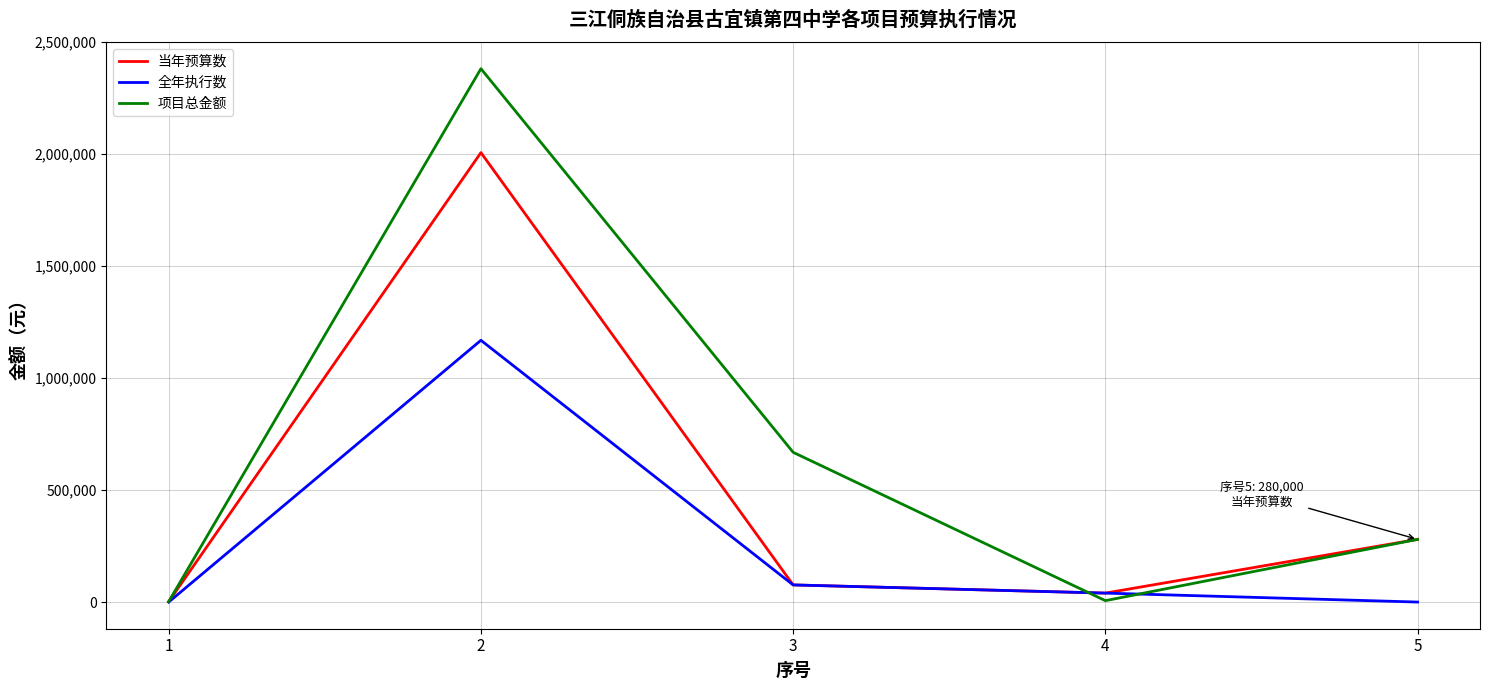

Rank the series by their average value, from highest to lowest.

项目总金额, 当年预算数, 全年执行数